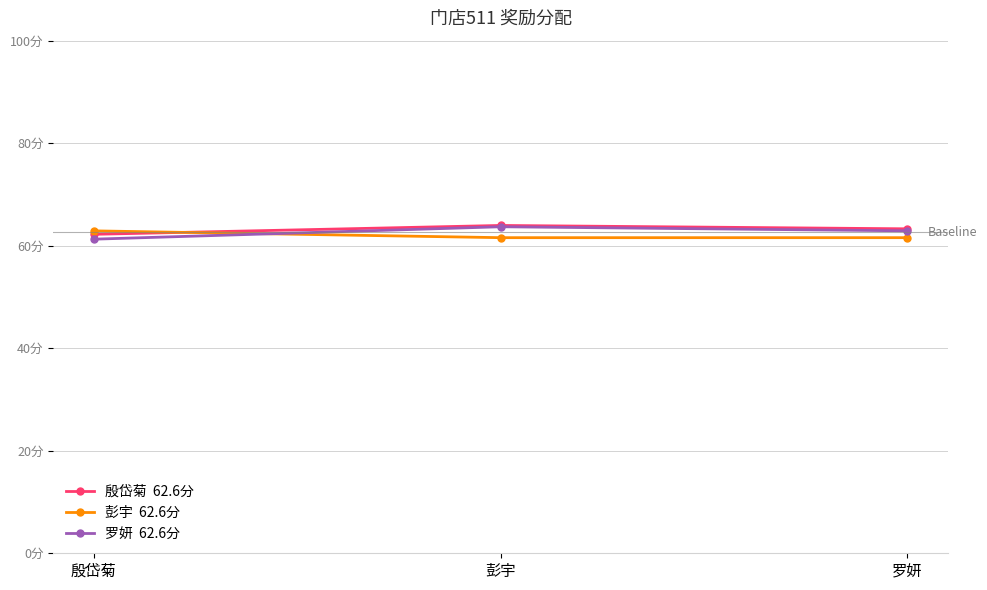

Is this an area chart (filled region under the line)?

No